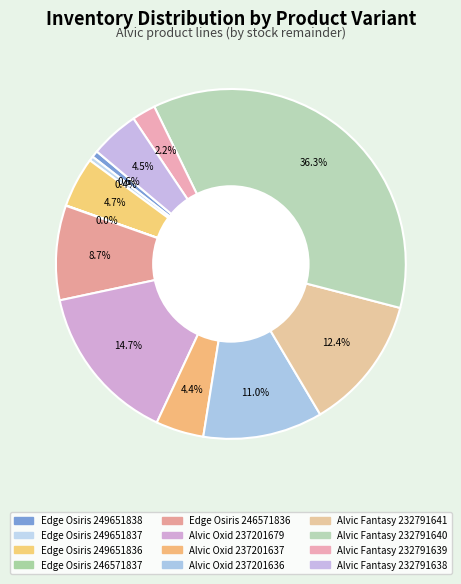

Is the sum of Alvic Oxid 237201636 and Alvic Oxid 237201679 greater than half?

No